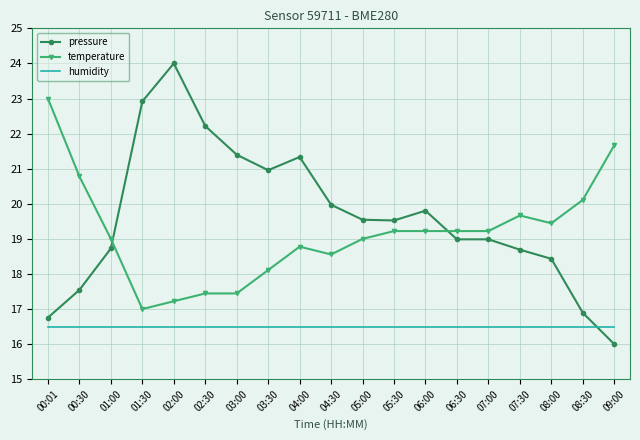

True or false: humidity has a value of 16.5 at 02:30.

True